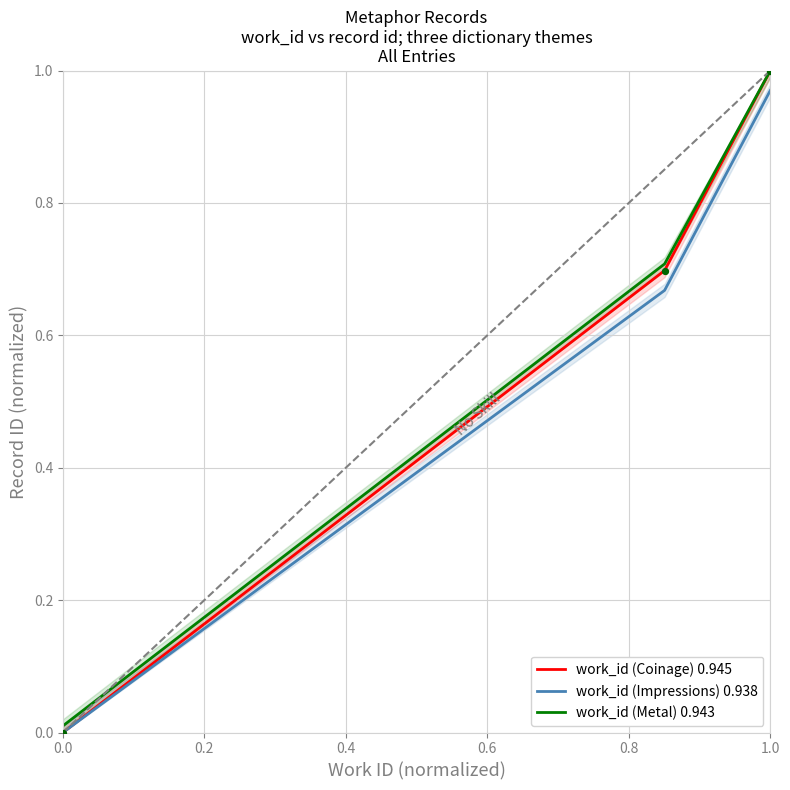

What are all the series names shown in the legend?

work_id (Coinage) 0.945, work_id (Impressions) 0.938, work_id (Metal) 0.943